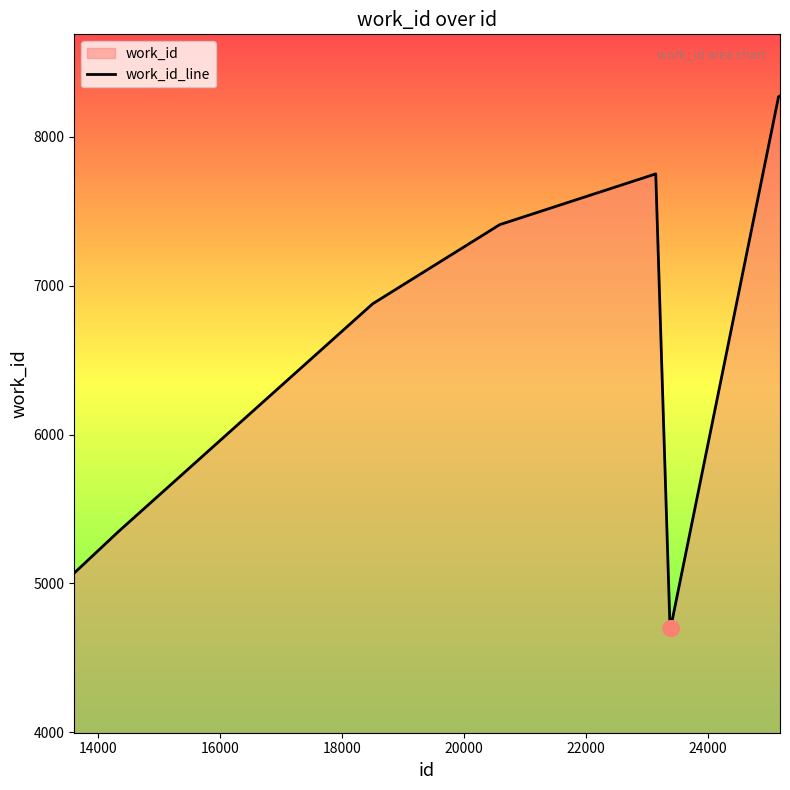

What is the greatest value displayed?

8276